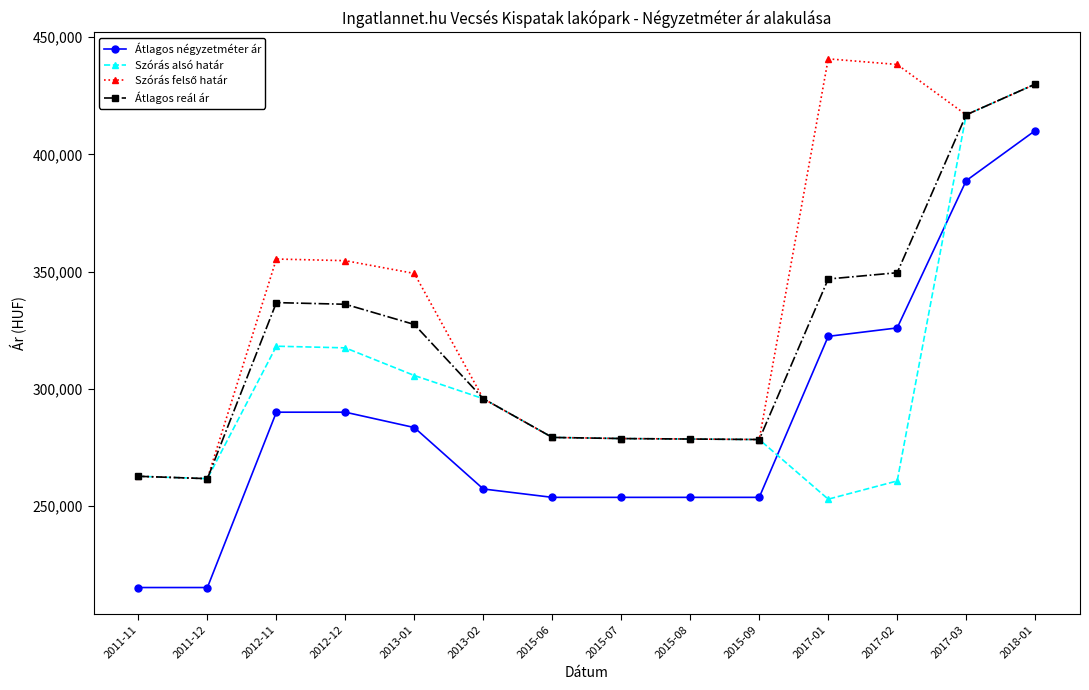

Is it true that Átlagos négyzetméter ár equals 138776 at 2017-01?

False